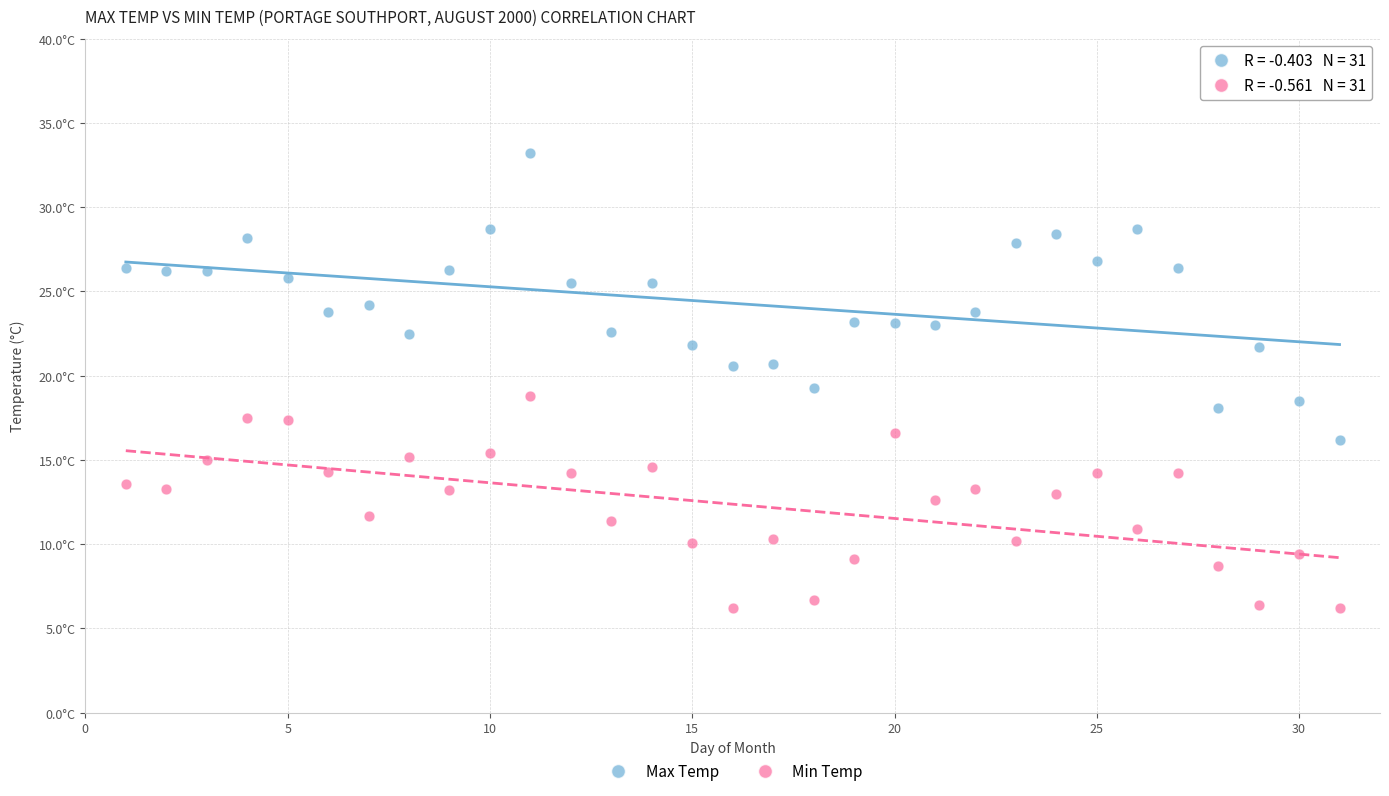

Which series reaches the maximum Y coordinate?

Max Temp